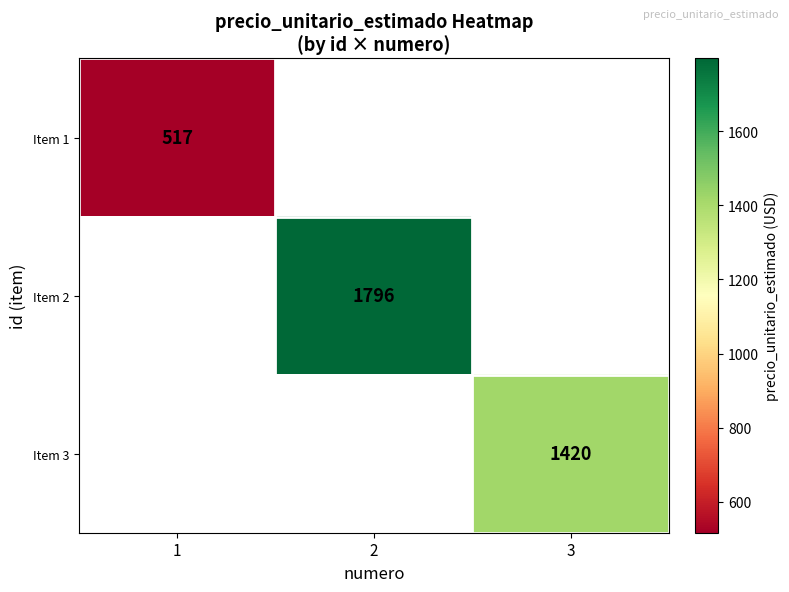

Is it true that Item 2 equals 2352 at 2?

False